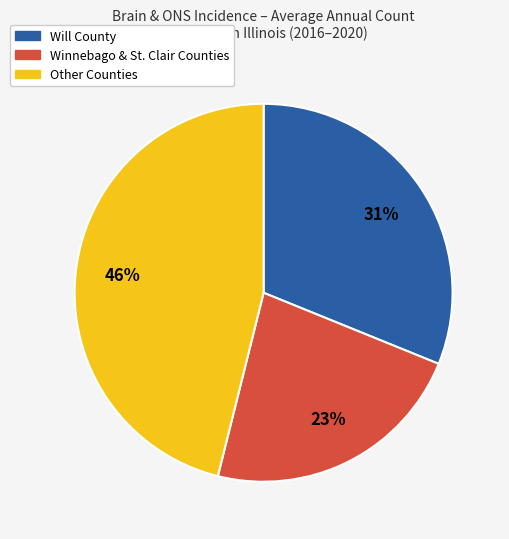

The Winnebago & St. Clair Counties slice represents 23% of the pie. True or false?

True